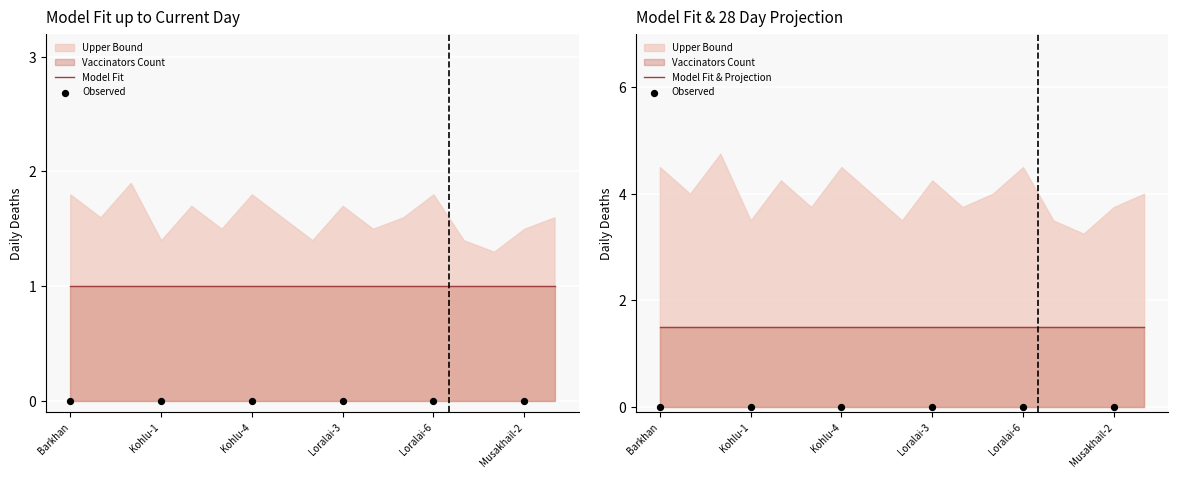

Which series has the largest total across all categories?

Upper Bound